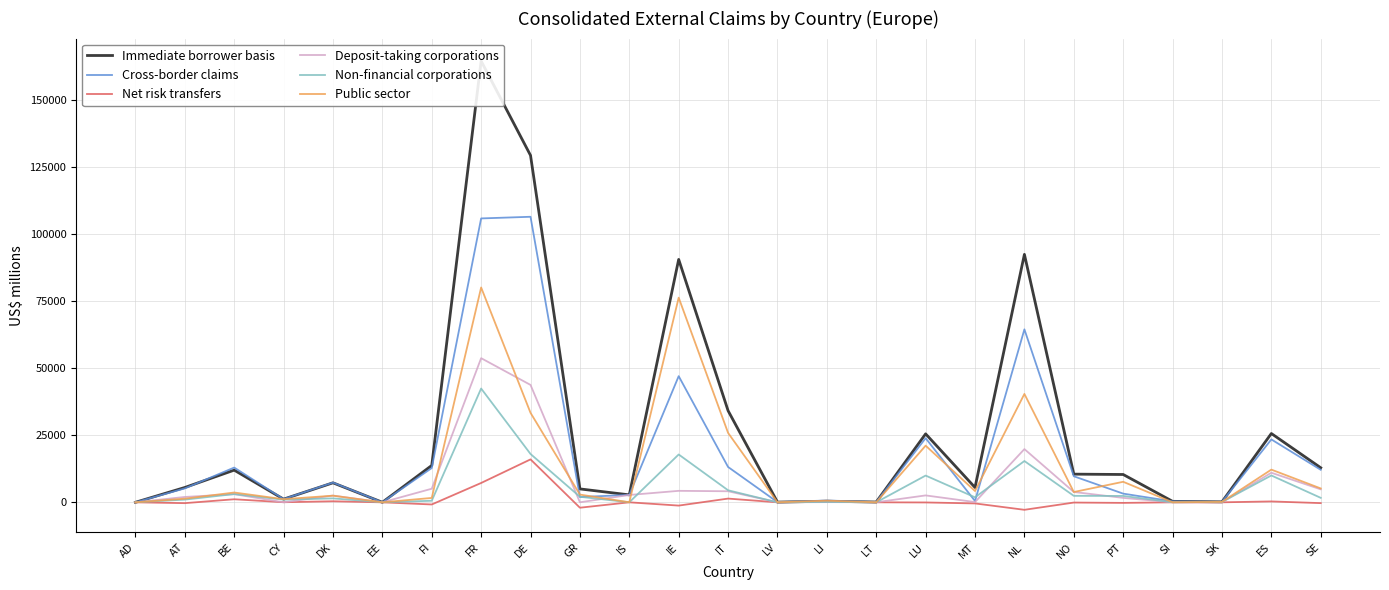

True or false: Immediate borrower basis and Deposit-taking corporations intersect in this chart.

False